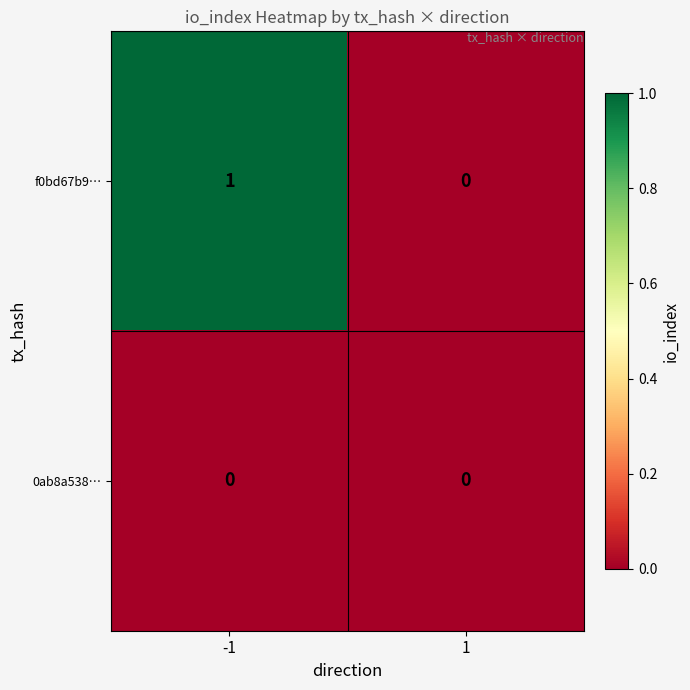

Which series has the largest total across all categories?

f0bd67b9…